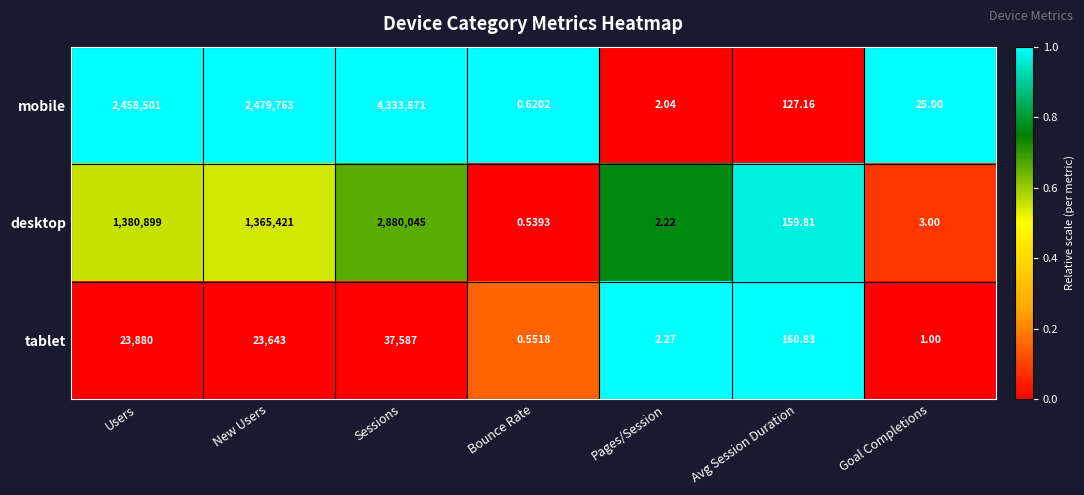

Which series changed the most between Users and Goal Completions?

mobile